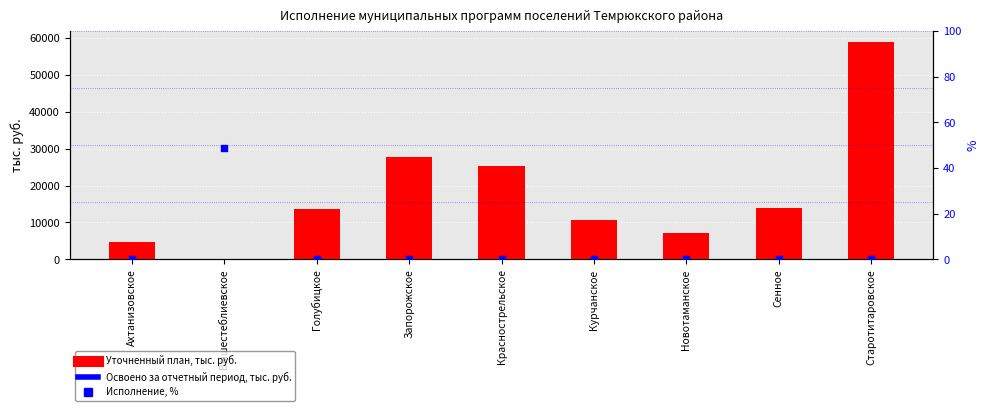

Which series contains the highest Y value?

Уточненный план, тыс. руб.